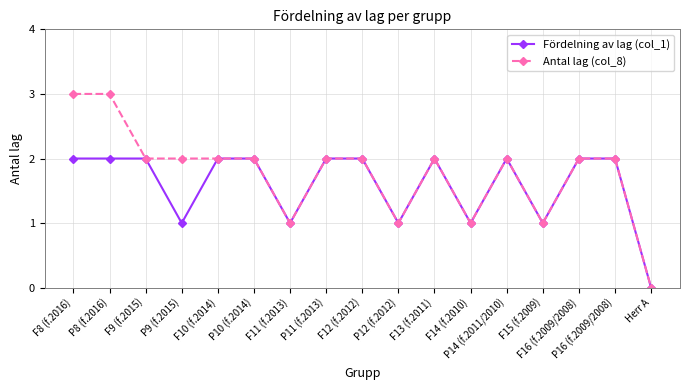

At which label does Antal lag (col_8) reach its minimum?

Herr A